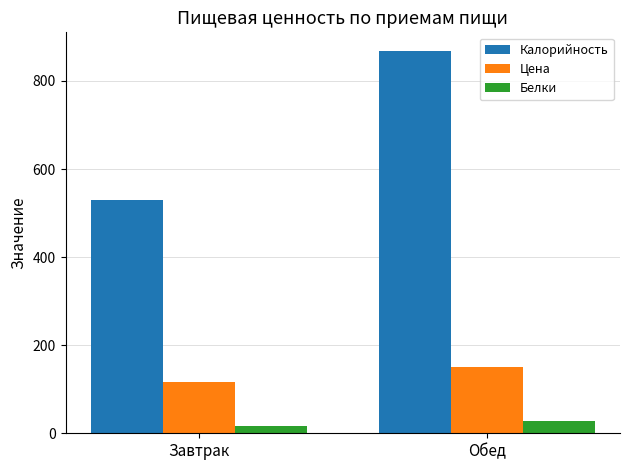

What is the spread (max minus min) of values at Завтрак?

514.9